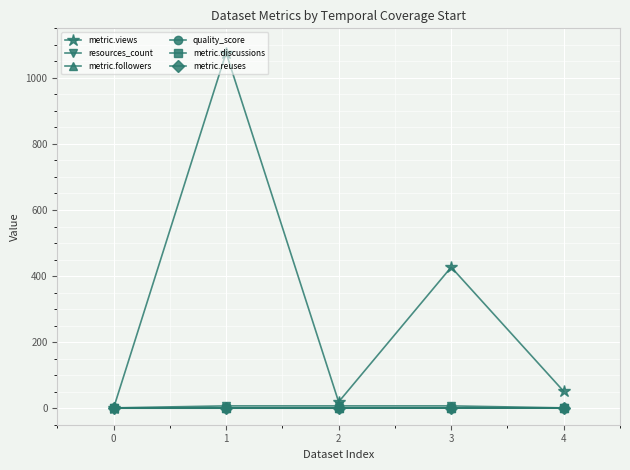

Does the chart have visible grid lines?

Yes